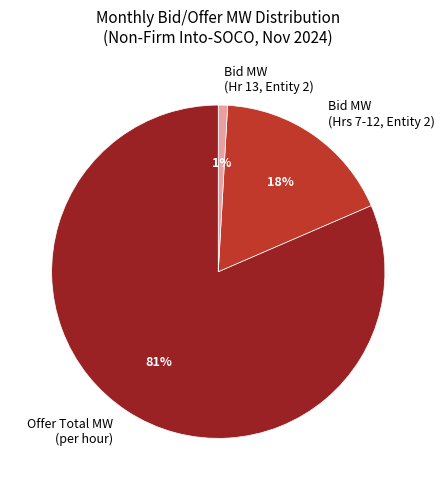

What is the smallest slice in the pie chart?

Bid MW (Hr 13, Entity 2)